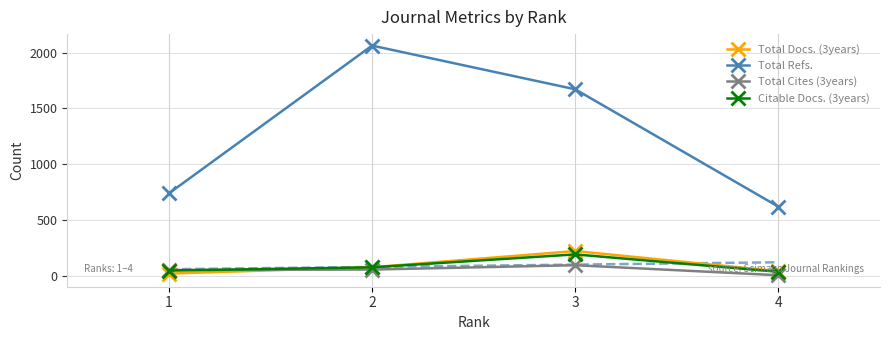

Between 2 and 3, which series saw the biggest shift?

Total Refs.